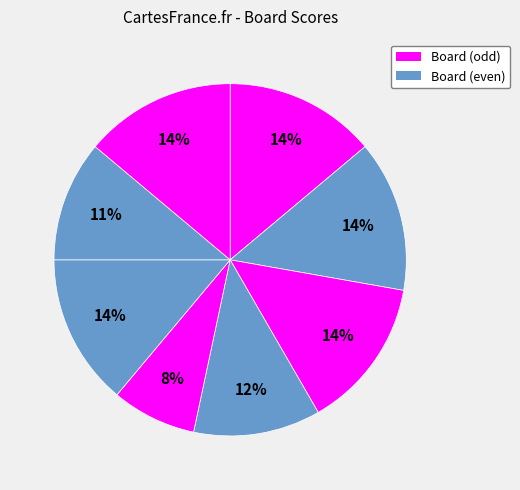

Count the number of slices in the pie.

8